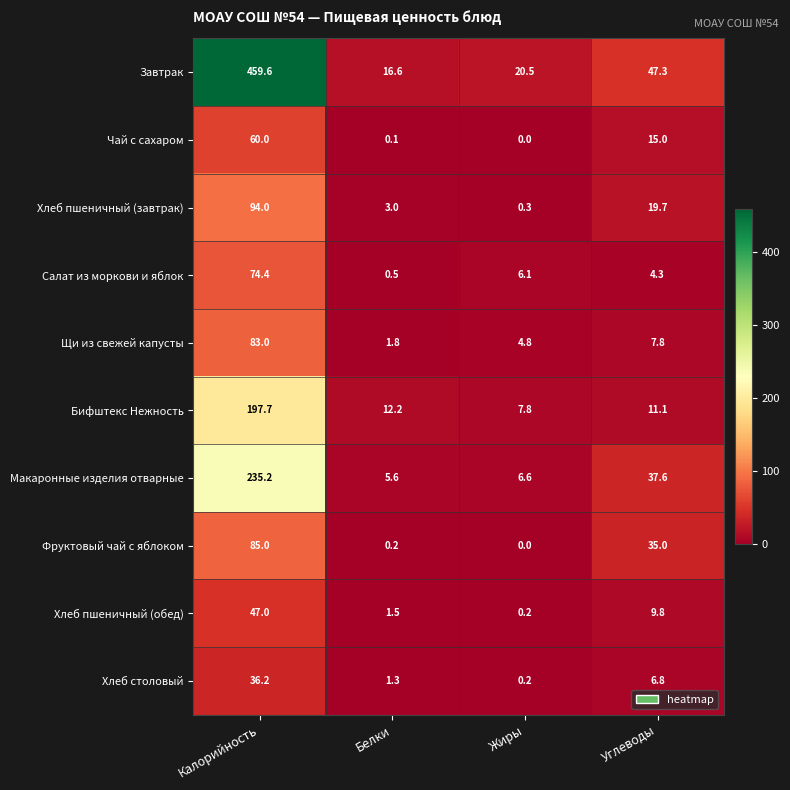

The Фруктовый чай с яблоком series shows 139.8 at Калорийность. True or false?

False